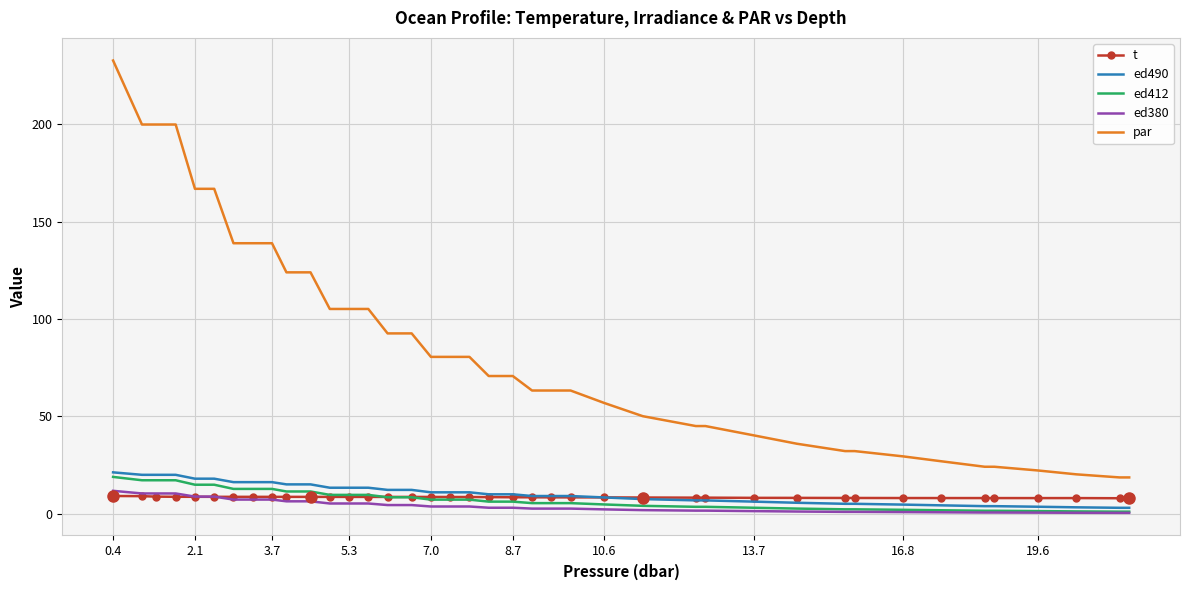

Which series has the largest range (max minus min)?

par